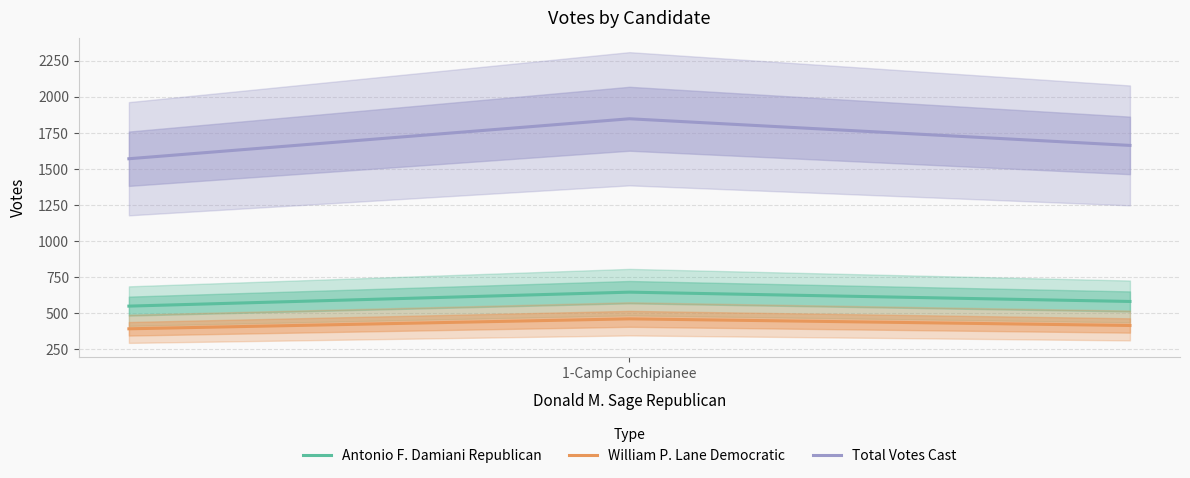

Rank the series by their maximum value, from highest to lowest.

Total Votes Cast, Antonio F. Damiani Republican, William P. Lane Democratic